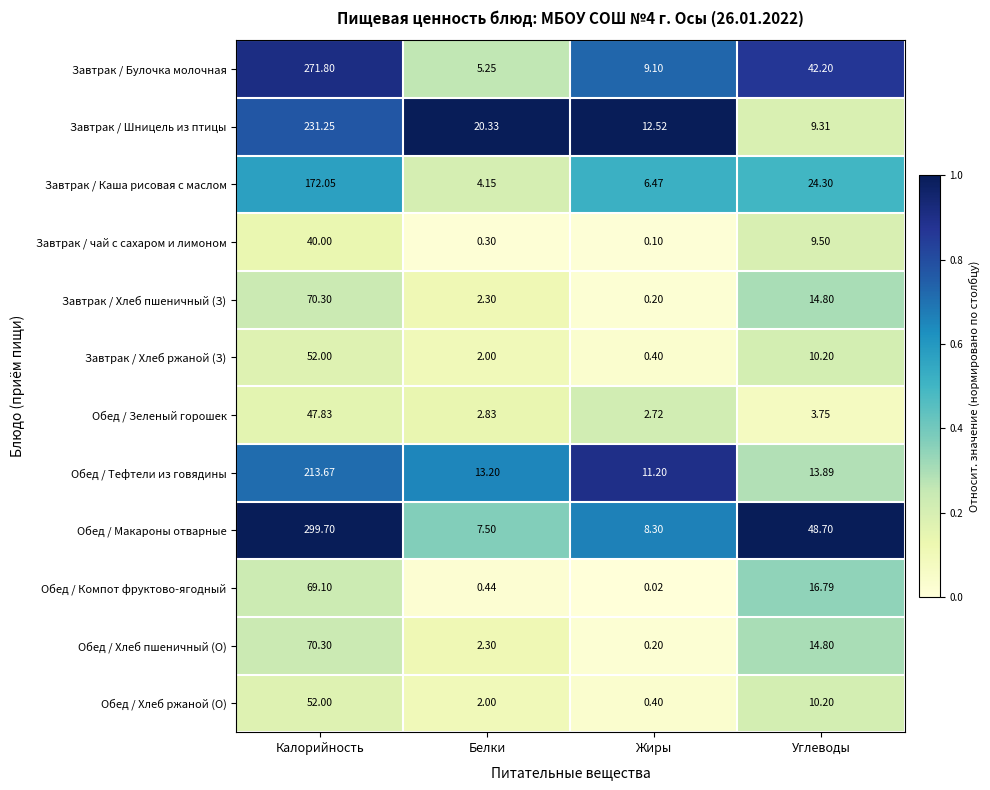

Which label corresponds to the largest value in the chart?

Калорийность